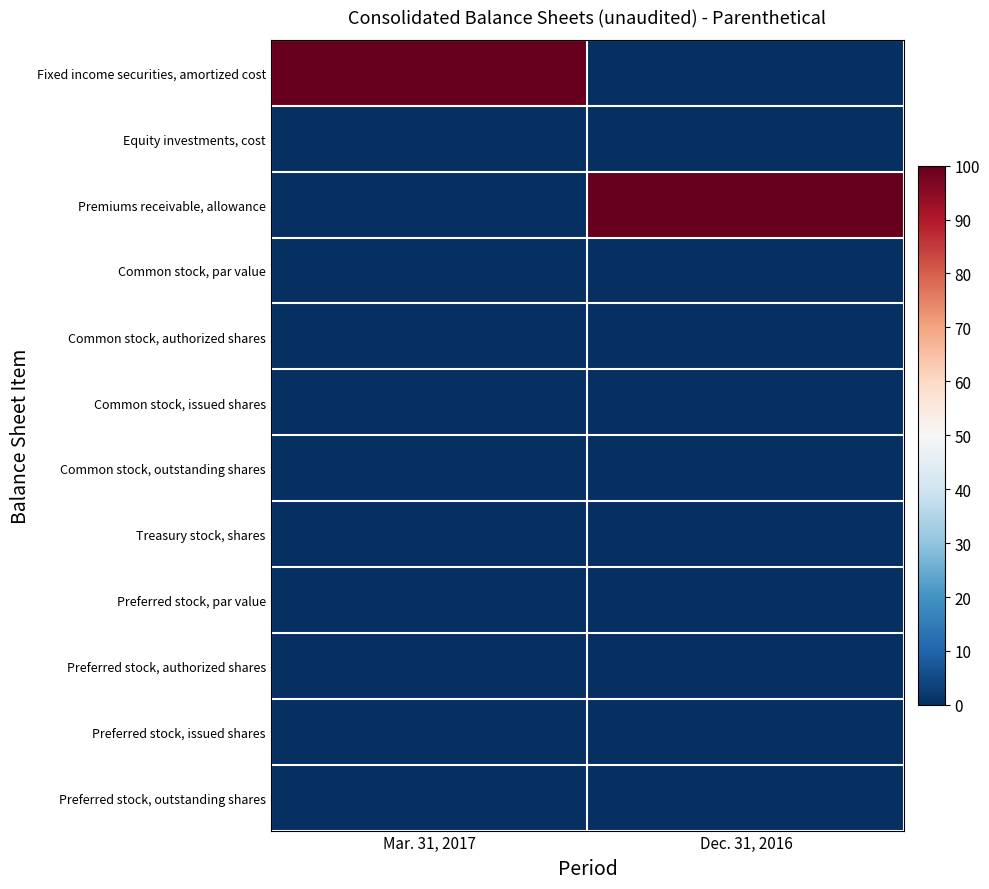

Reading left to right, what are all the values shown in this chart?

Fixed income securities, amortized cost: Mar. 31, 2017=100	Dec. 31, 2016=0
Equity investments, cost: Mar. 31, 2017=0	Dec. 31, 2016=0
Premiums receivable, allowance: Mar. 31, 2017=0	Dec. 31, 2016=100
Common stock, par value: Mar. 31, 2017=0	Dec. 31, 2016=0
Common stock, authorized shares: Mar. 31, 2017=0	Dec. 31, 2016=0
Common stock, issued shares: Mar. 31, 2017=0	Dec. 31, 2016=0
Common stock, outstanding shares: Mar. 31, 2017=0	Dec. 31, 2016=0
Treasury stock, shares: Mar. 31, 2017=0	Dec. 31, 2016=0
Preferred stock, par value: Mar. 31, 2017=0	Dec. 31, 2016=0
Preferred stock, authorized shares: Mar. 31, 2017=0	Dec. 31, 2016=0
Preferred stock, issued shares: Mar. 31, 2017=0	Dec. 31, 2016=0
Preferred stock, outstanding shares: Mar. 31, 2017=0	Dec. 31, 2016=0